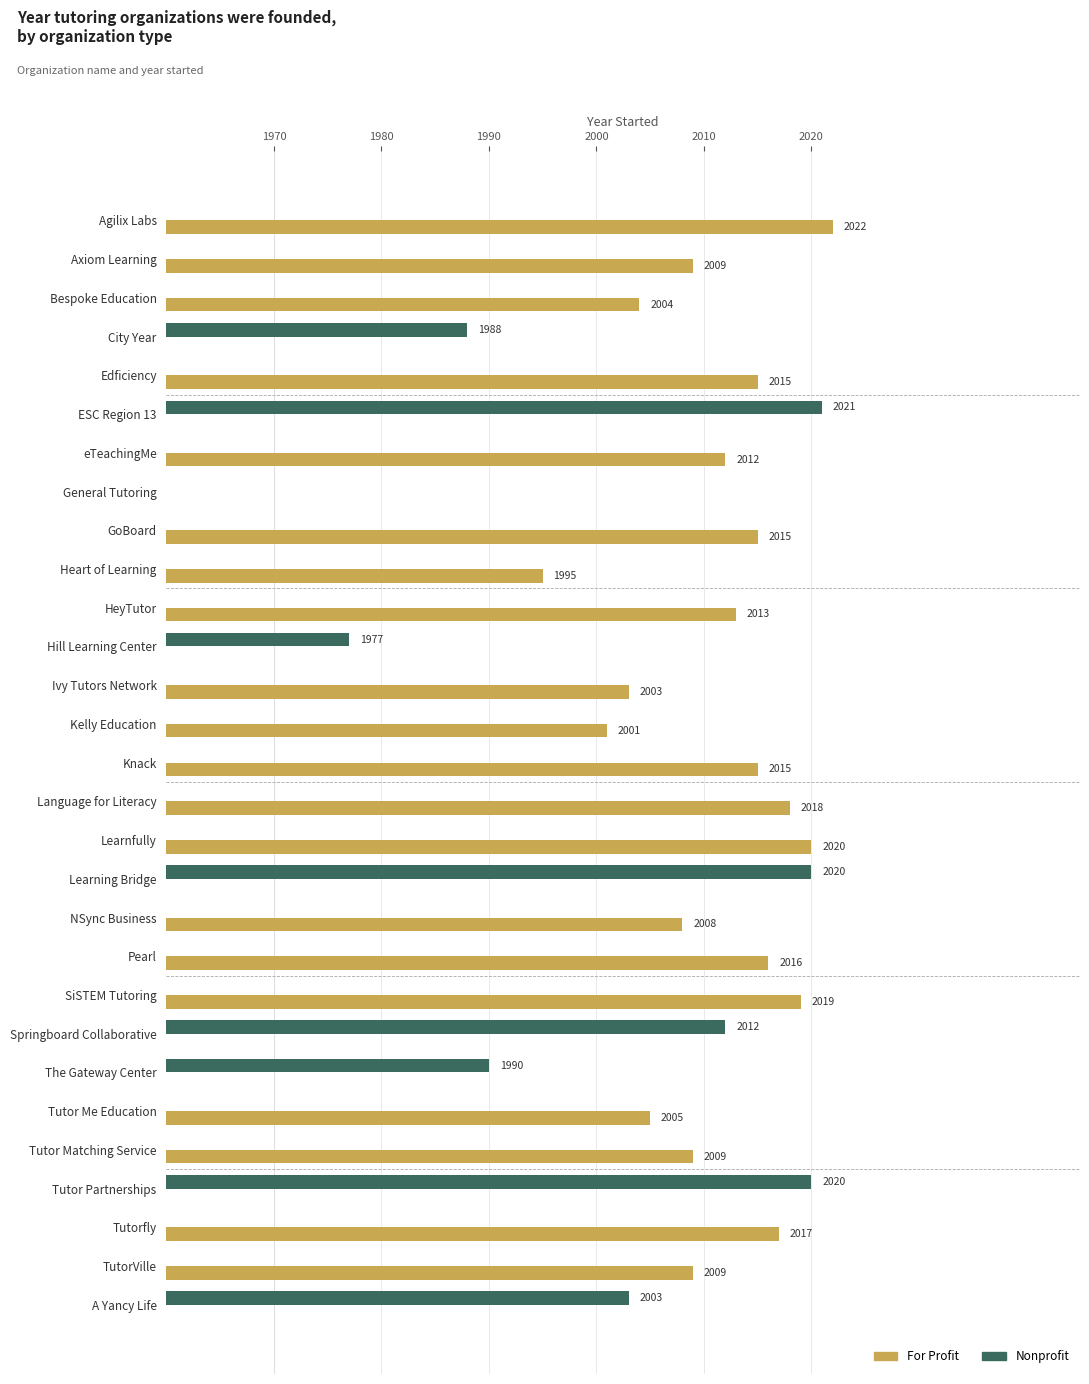

What are all the series names shown in the legend?

For Profit, Nonprofit